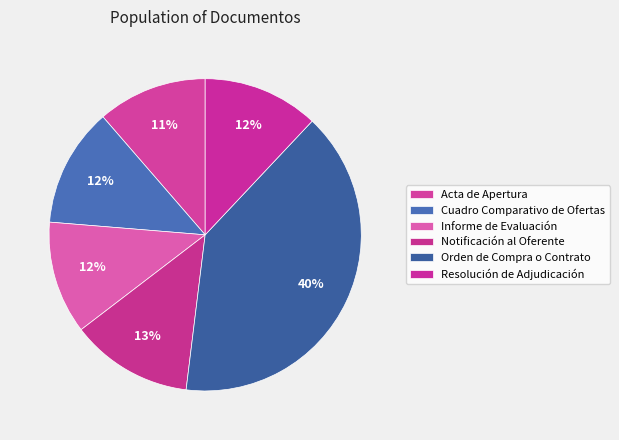

What is the ratio of the value at Acta de Apertura to the value at Orden de Compra o Contrato?

0.3